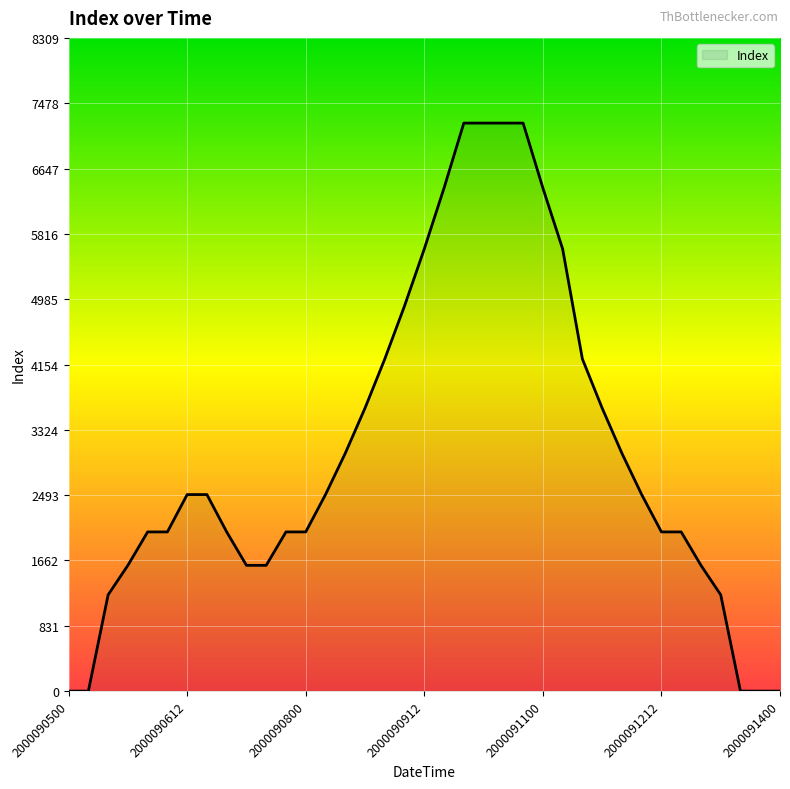

What is the maximum value shown in the chart?

7225